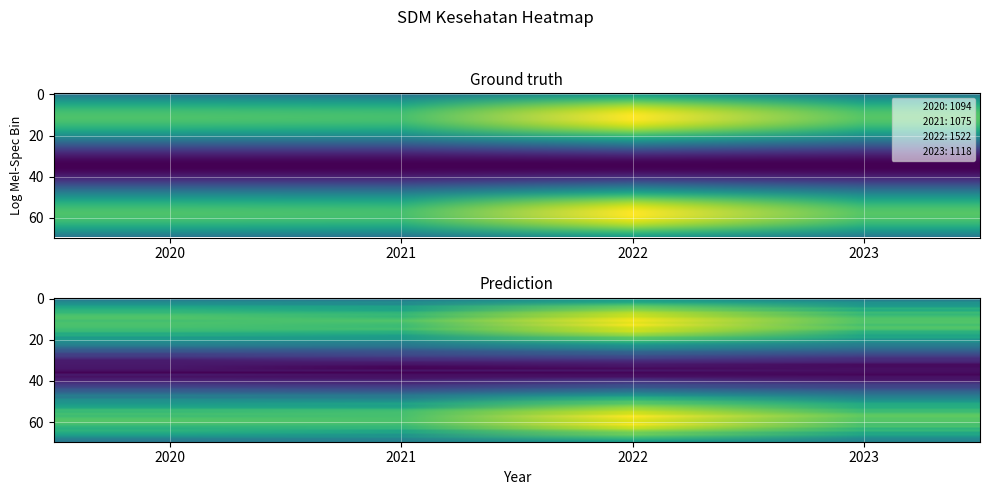

How many series are shown in this chart?

1